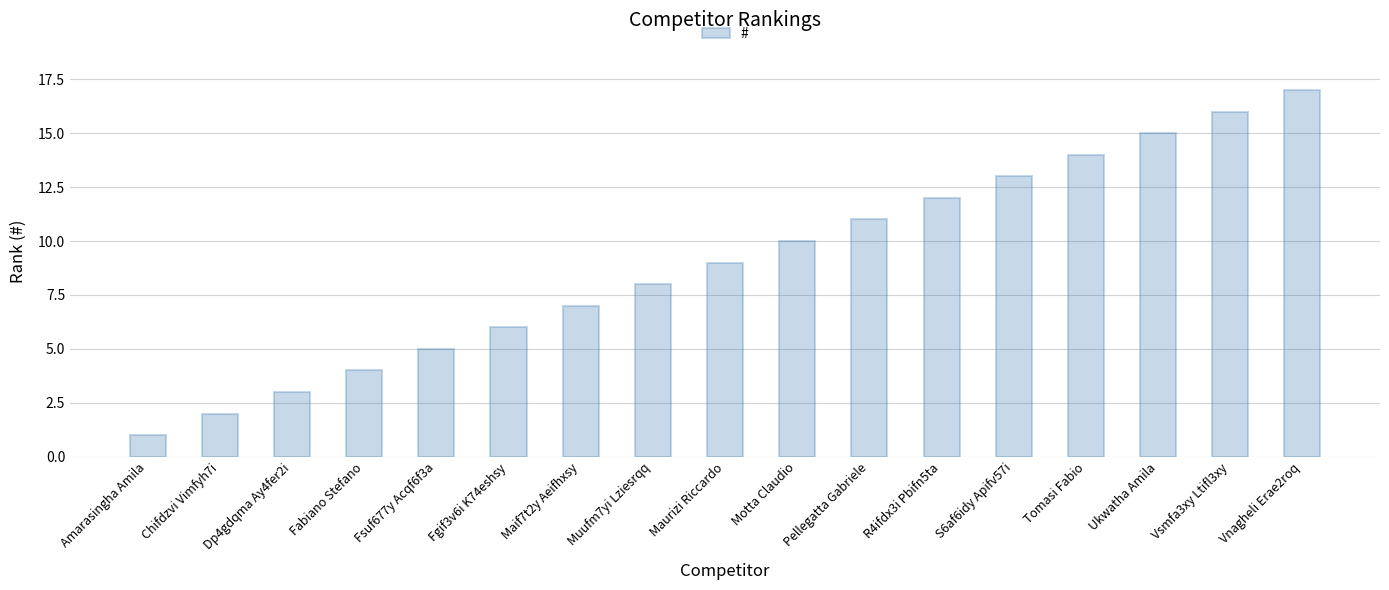

Rank the categories by value from highest to lowest.

Vnagheli Erae2roq, Vsmfa3xy Ltifl3xy, Ukwatha Amila, Tomasi Fabio, S6af6idy Apifv57i, R4ifdx3i Pbifn5ta, Pellegatta Gabriele, Motta Claudio, Maurizi Riccardo, Muufm7yi Lziesrqq, Maif7t2y Aeifhxsy, Fgif3v6i K74eshsy, Fsuf677y Acqf6f3a, Fabiano Stefano, Dp4gdqma Ay4fer2i, Chifdzvi Vimfyh7i, Amarasingha Amila